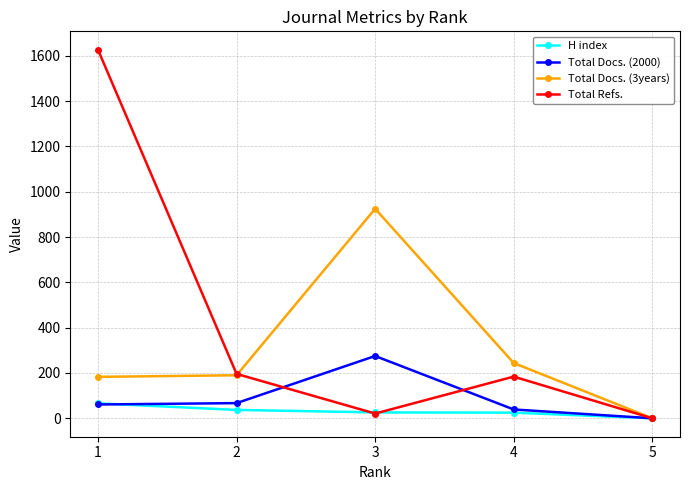

At which category is the sum across all series the highest?

1